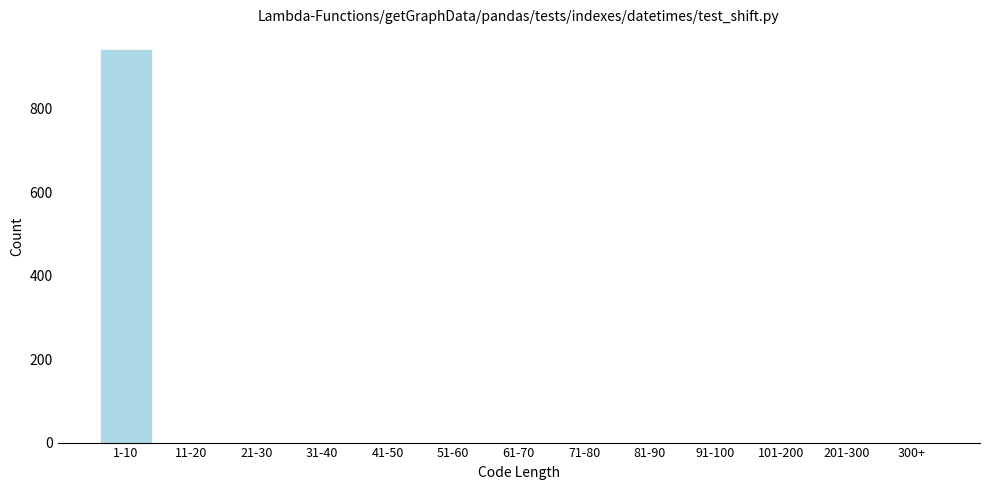

Reading left to right, extract all data points from this chart.

1-10=943	11-20=0	21-30=0	31-40=0	41-50=0	51-60=0	61-70=0	71-80=0	81-90=0	91-100=0	101-200=0	201-300=0	300+=0